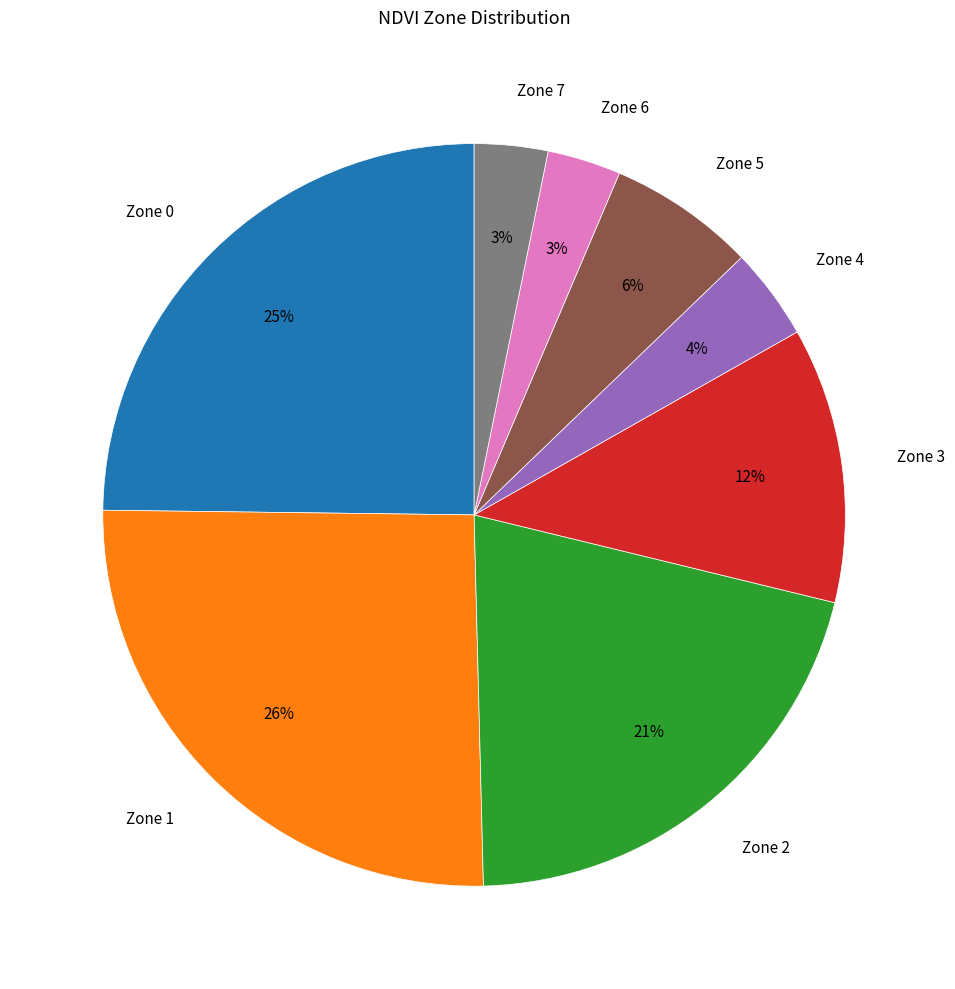

To the nearest percent, what is the difference between the Zone 2 and Zone 1 slice percentages?

5%